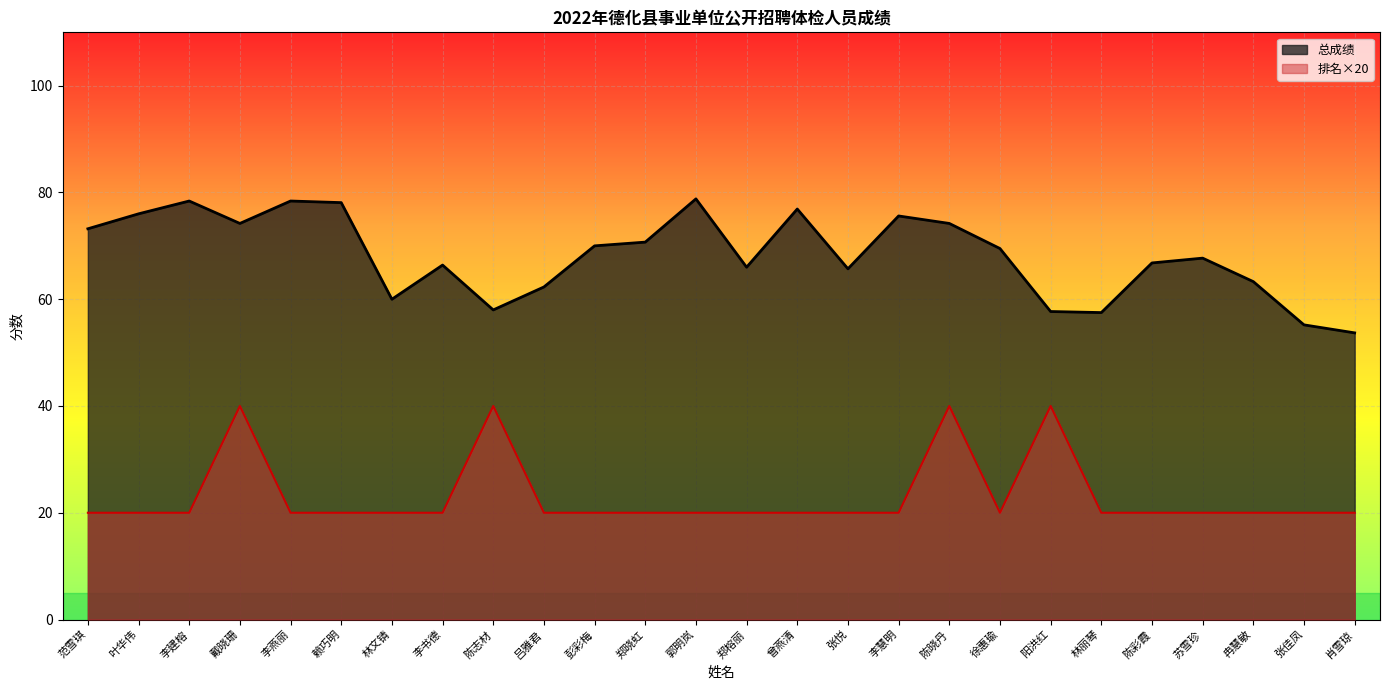

Reading left to right, extract all data points from this chart.

总成绩: 范雪琪=73.2	叶华伟=76.0	李建榕=78.4	戴晓珊=74.2	李燕丽=78.4	赖巧明=78.1	林文锖=60.0	李书德=66.4	陈志材=58.0	吕雅君=62.3	彭彩梅=70.0	郑晓虹=70.7	郭明岚=78.8	郑榕丽=66.0	曾燕清=76.9	张悦=65.7	李慧明=75.6	陈晓丹=74.2	徐惠瑜=69.5	阳洪红=57.7	林丽琴=57.5	陈彩霞=66.8	苏雪珍=67.7	冉慧敏=63.3	张佳凤=55.2	肖雪琼=53.7
排名: 范雪琪=20.0	叶华伟=20.0	李建榕=20.0	戴晓珊=40.0	李燕丽=20.0	赖巧明=20.0	林文锖=20.0	李书德=20.0	陈志材=40.0	吕雅君=20.0	彭彩梅=20.0	郑晓虹=20.0	郭明岚=20.0	郑榕丽=20.0	曾燕清=20.0	张悦=20.0	李慧明=20.0	陈晓丹=40.0	徐惠瑜=20.0	阳洪红=40.0	林丽琴=20.0	陈彩霞=20.0	苏雪珍=20.0	冉慧敏=20.0	张佳凤=20.0	肖雪琼=20.0